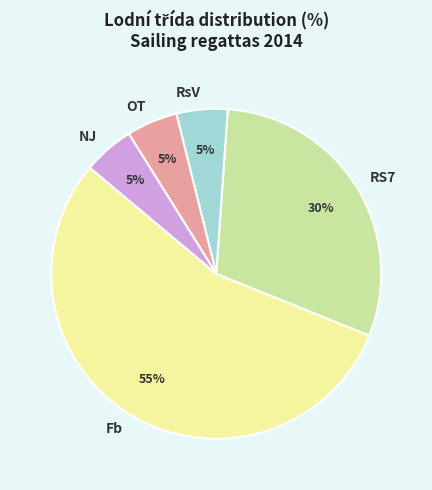

Is it true that OT is 17% of the pie?

False